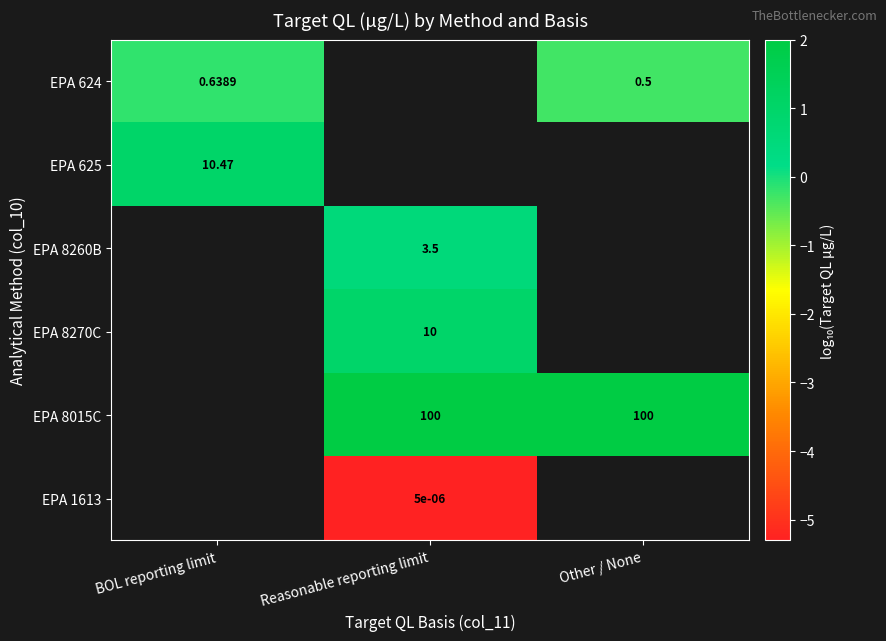

The EPA 8270C series shows 1.0 at Reasonable reporting limit. True or false?

True